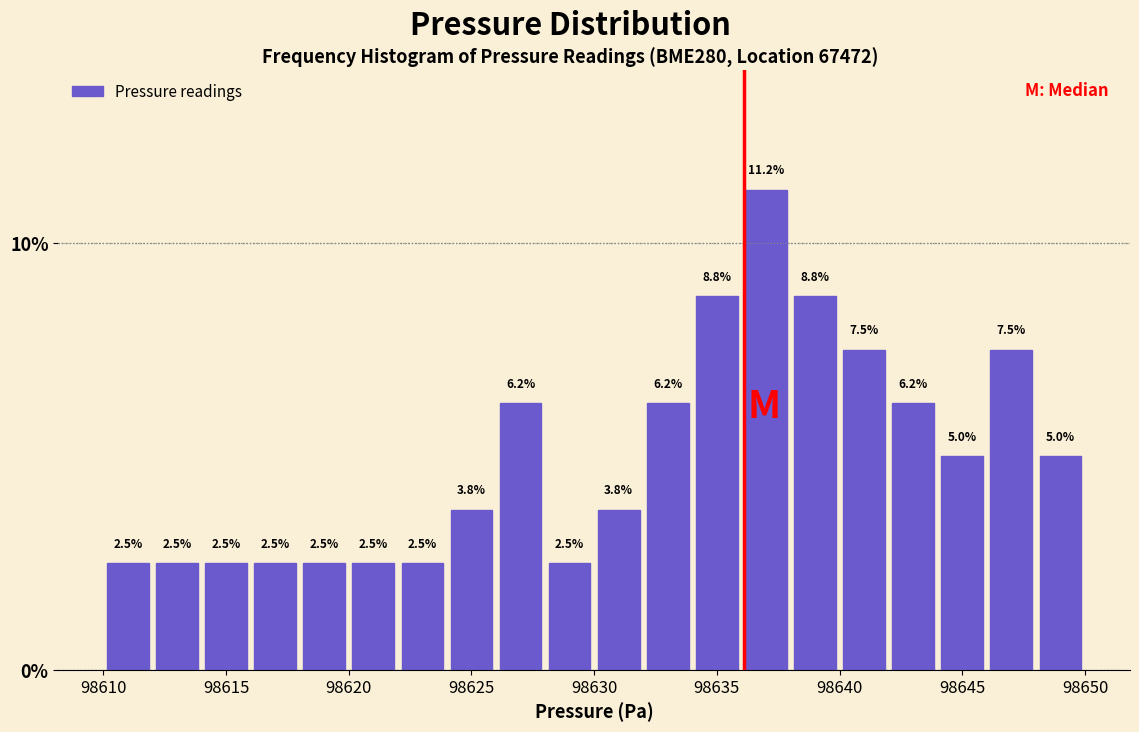

What is the height of the bar covering 98638 to 98640 on the x-axis?

8.8